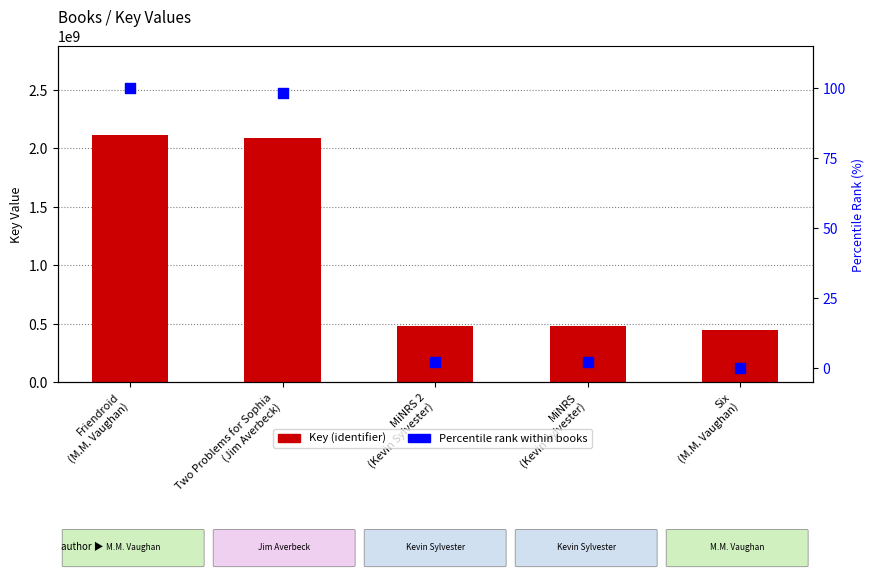

Which series has the widest spread of Y values?

Key (identifier)